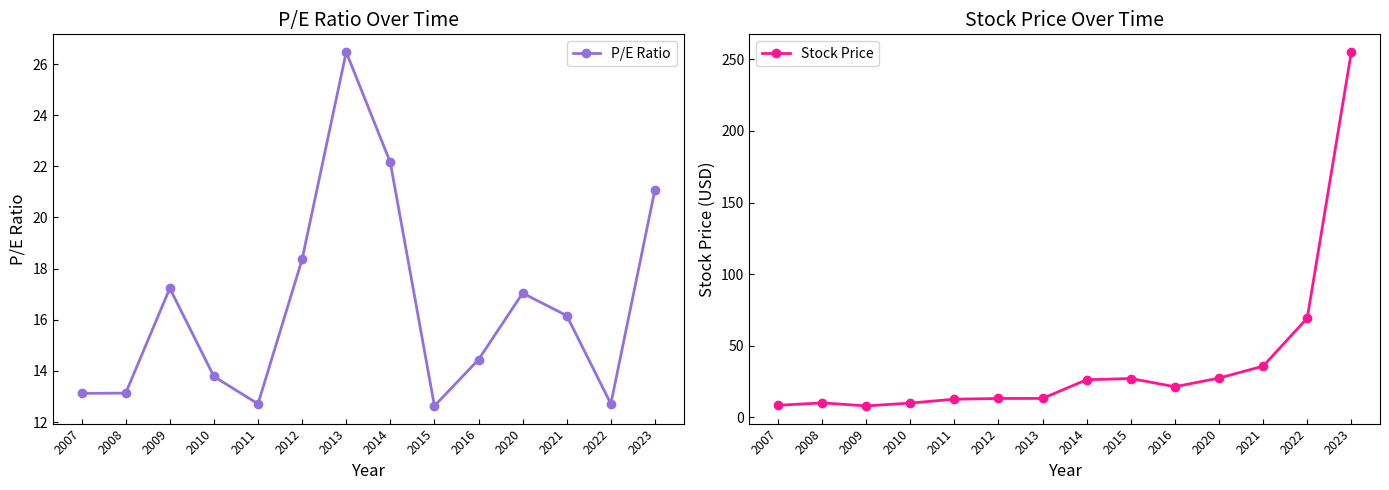

What is the difference between the maximum and minimum values in the Stock Price series?

247.2